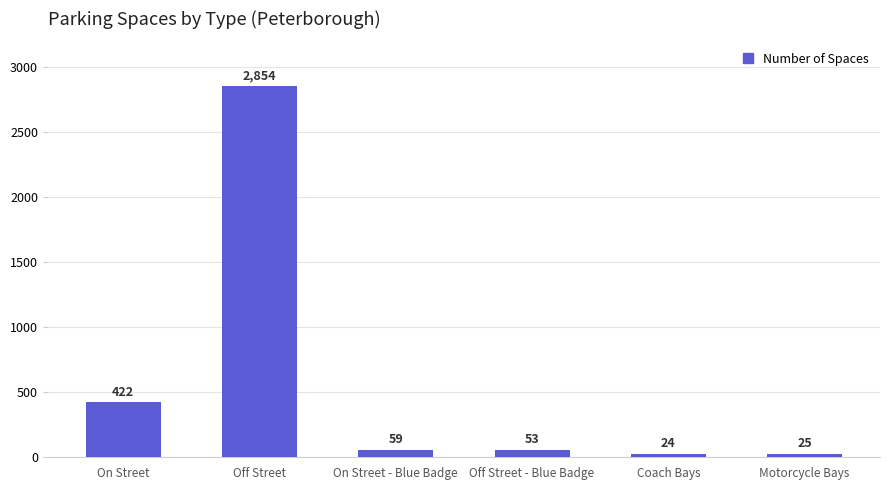

Reading left to right, extract all data points from this chart.

422	2854	59	53	24	25